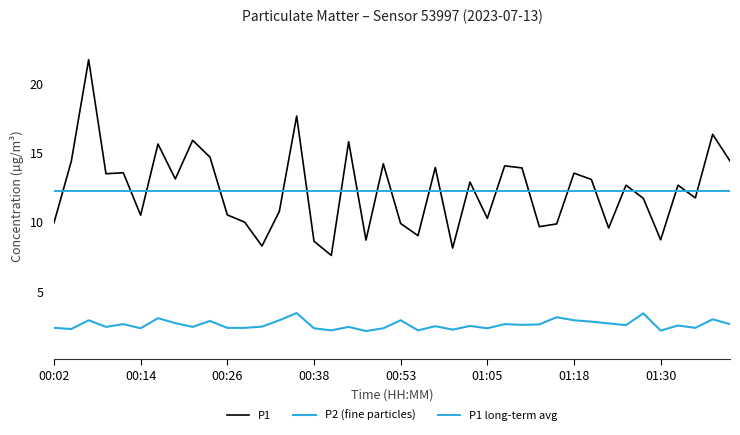

True or false: P2 has a value of 1.0 at 01:20.

False